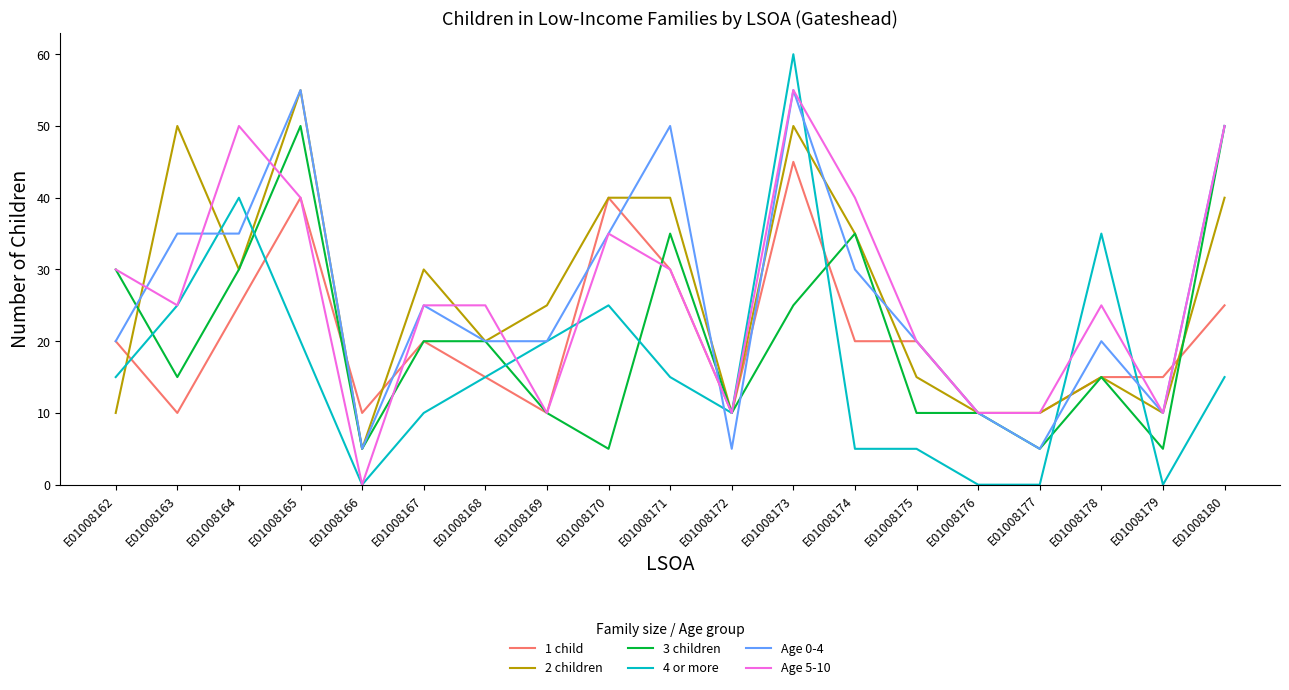

Which series changed the most between E01008168 and E01008169?

Age 5-10